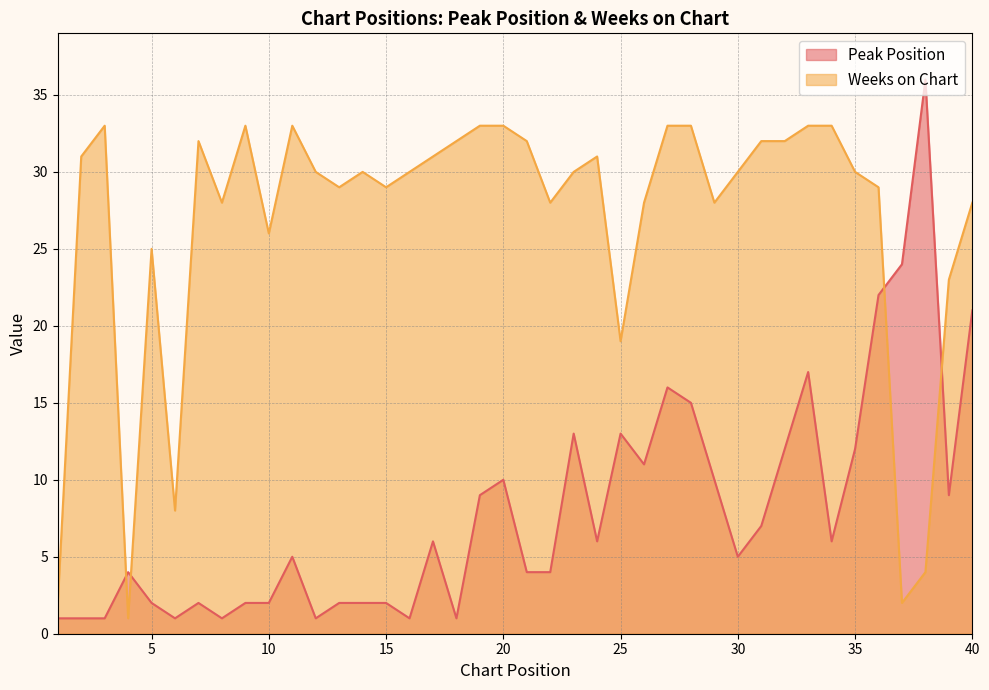

Between which two adjacent categories do Peak Position and Weeks on Chart first intersect?

3 and 4